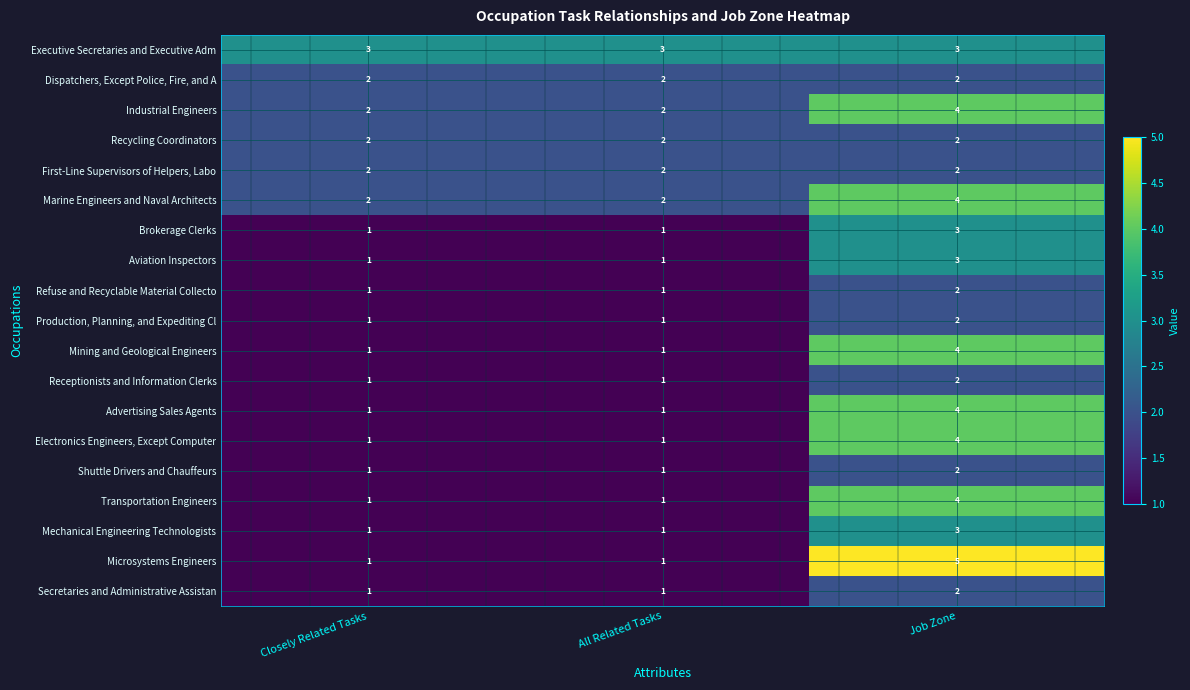

Which series changed the most between All Related Tasks and Job Zone?

Microsystems Engineers